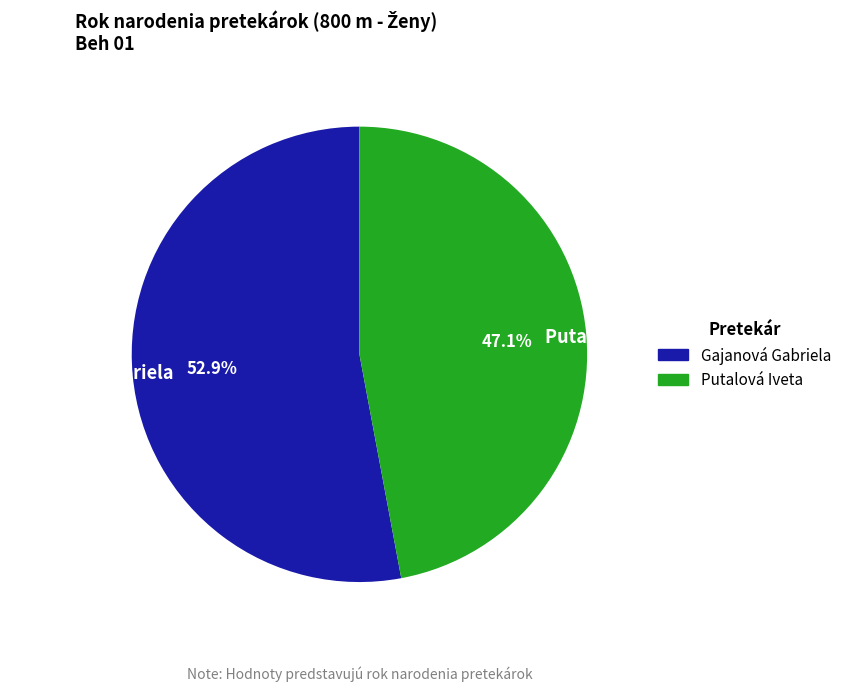

To the nearest percent, what is the difference between the largest and smallest slice percentages?

6%